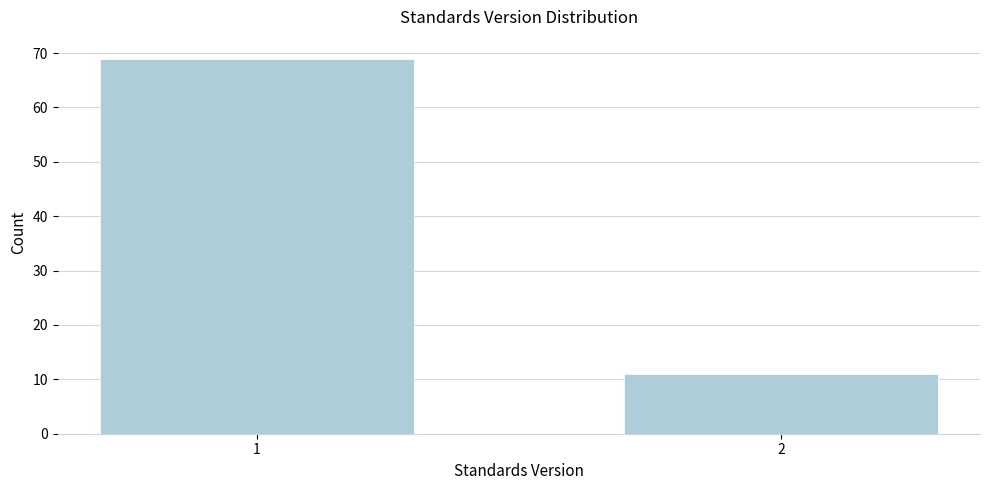

Reading right to left, extract all data points from this chart.

11	69